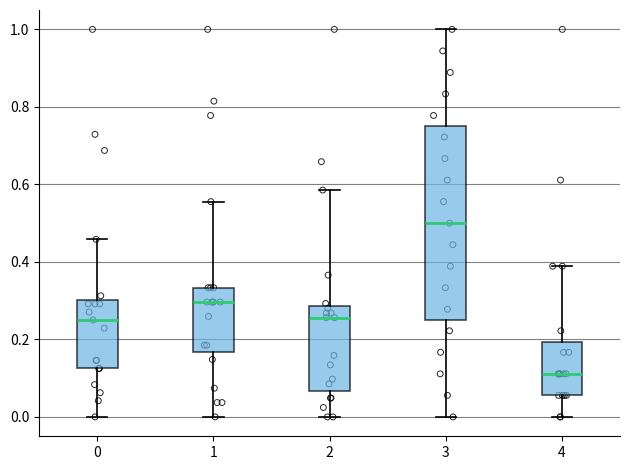

Which box's median line is the lowest?

4